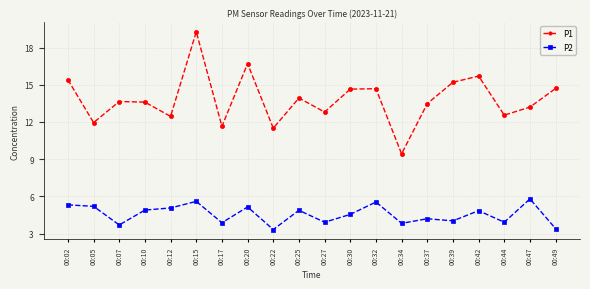

True or false: P2 and P1 intersect in this chart.

False